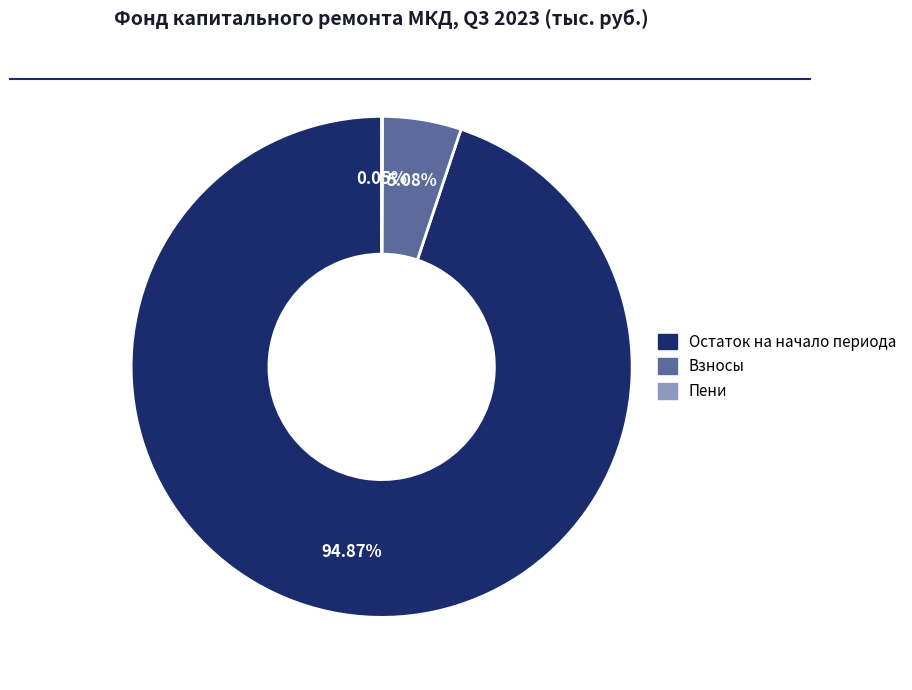

To the nearest percent, what is the difference between the largest and smallest slice percentages?

95%